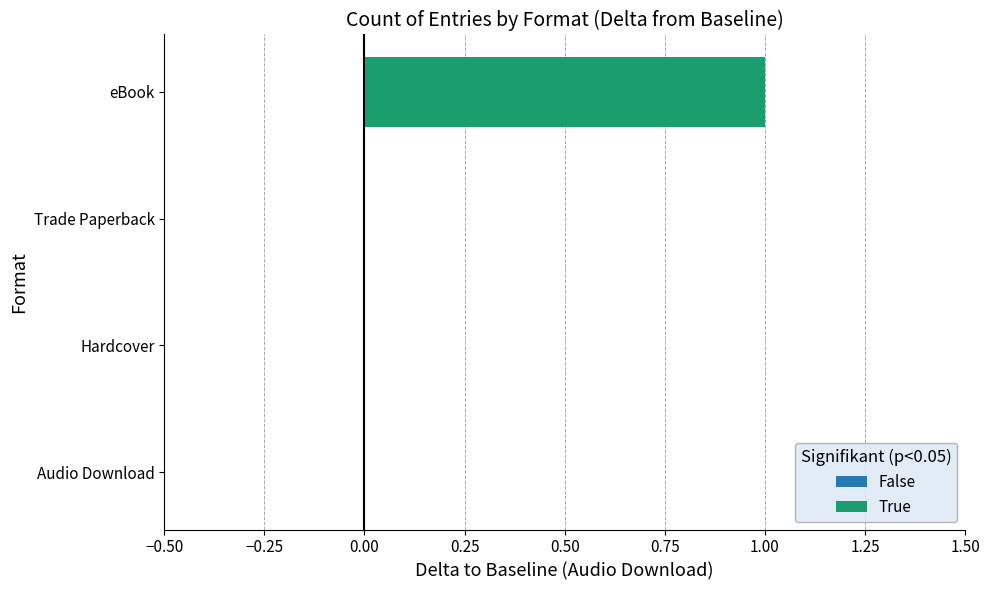

List the labels in order of value, largest first.

eBook, Audio Download, Hardcover, Trade Paperback